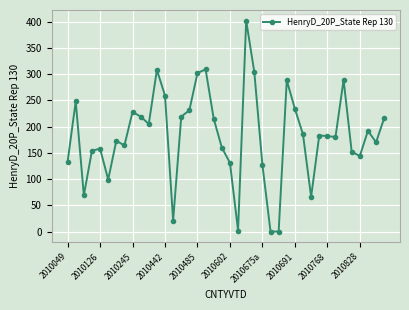

What is the difference between the maximum and minimum values?

402